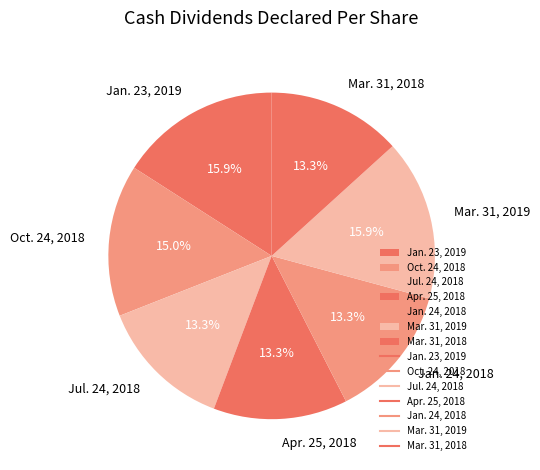

What percentage is the Apr. 25, 2018 slice, to the nearest percent?

13%